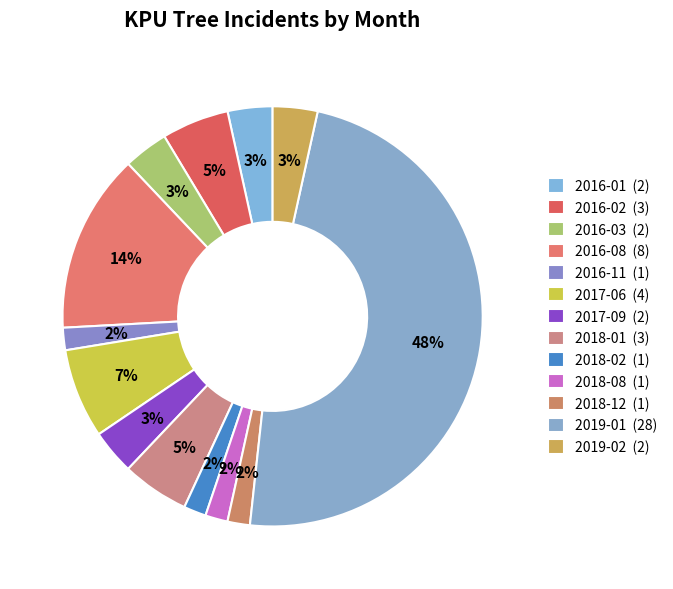

Count the number of slices in the pie.

13